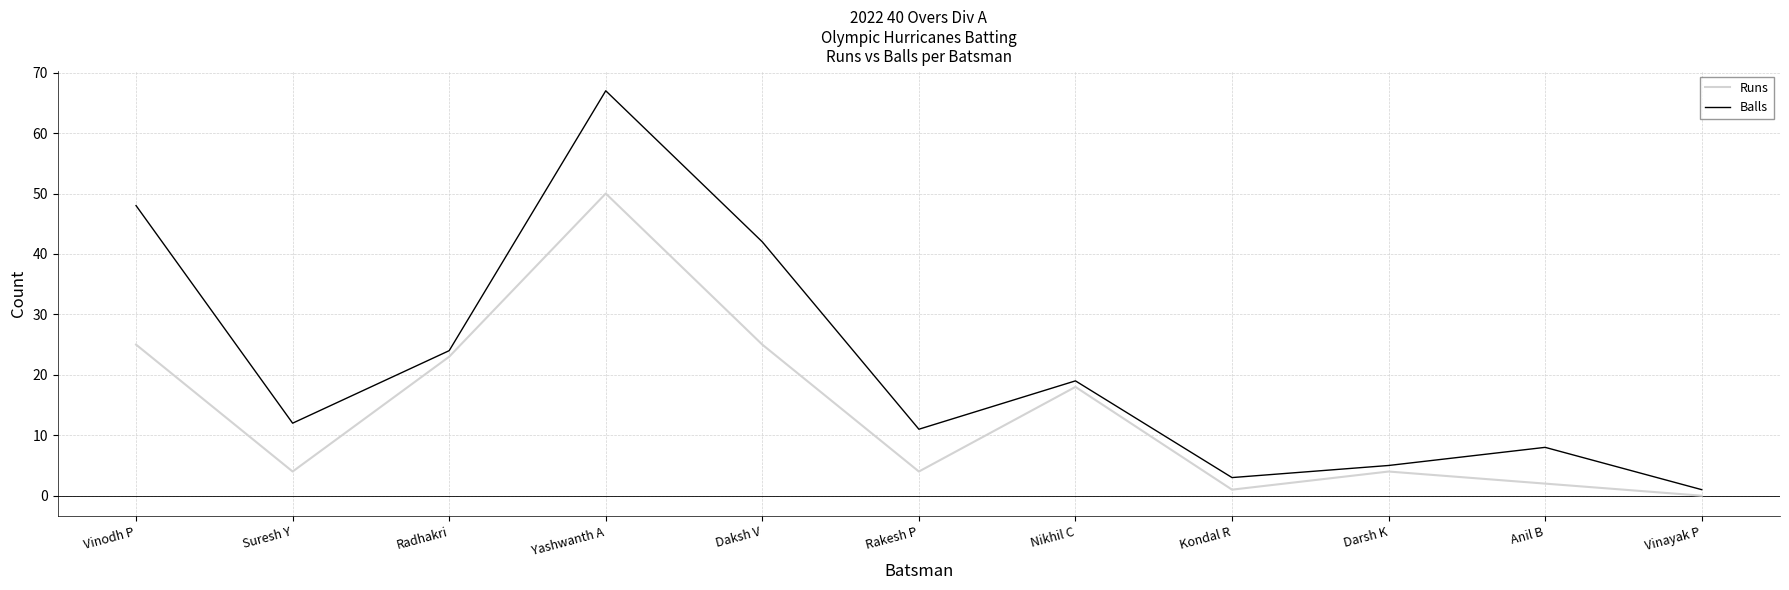

Reading left to right, list all the values displayed in this chart.

Runs: 25	4	23	50	25	4	18	1	4	2	0
Balls: 48	12	24	67	42	11	19	3	5	8	1